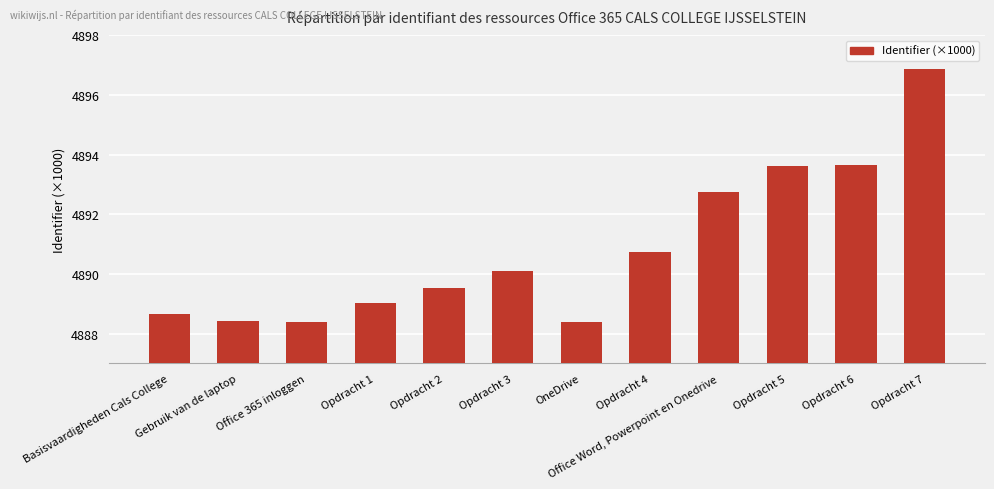

Which category has the highest value across all series?

Opdracht 7